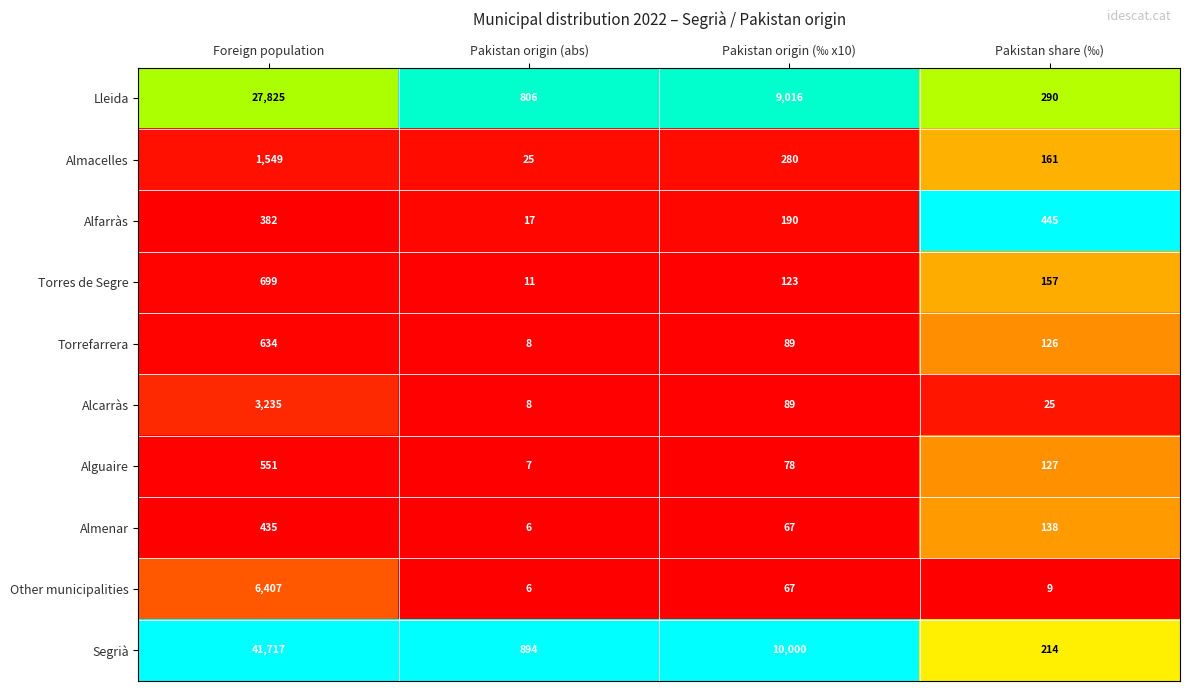

List the series in order of their peak value, lowest first.

Almenar, Alfarràs, Alguaire, Torrefarrera, Torres de Segre, Almacelles, Alcarràs, Other municipalities, Lleida, Segrià